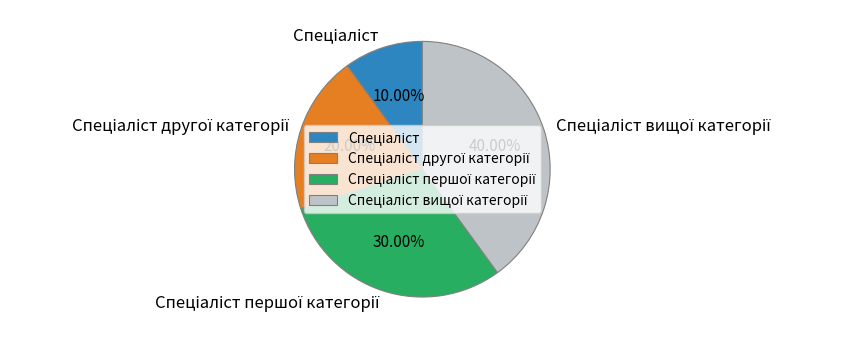

Is there a majority slice in this chart?

No